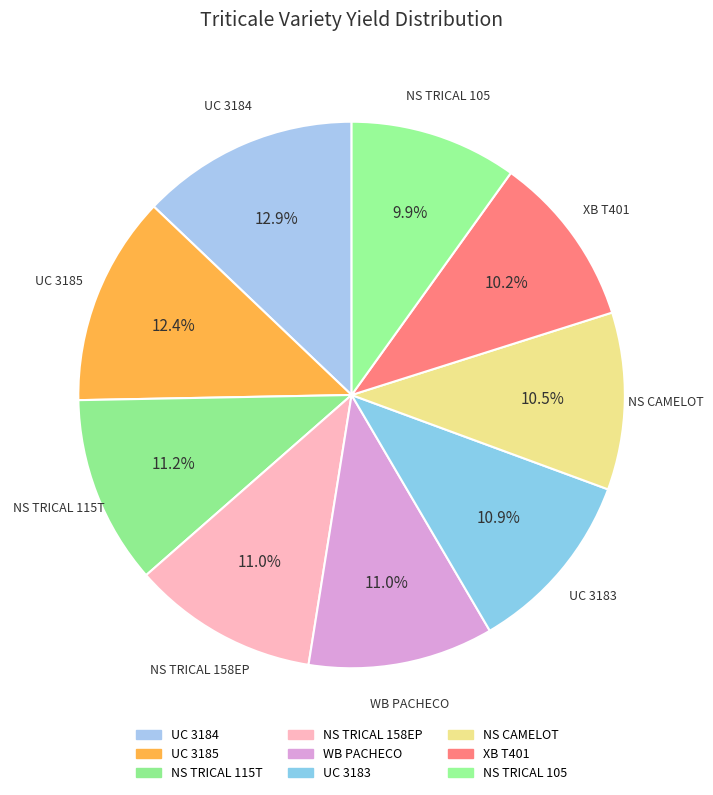

Which has a higher value, NS TRICAL 105 or XB T401?

XB T401